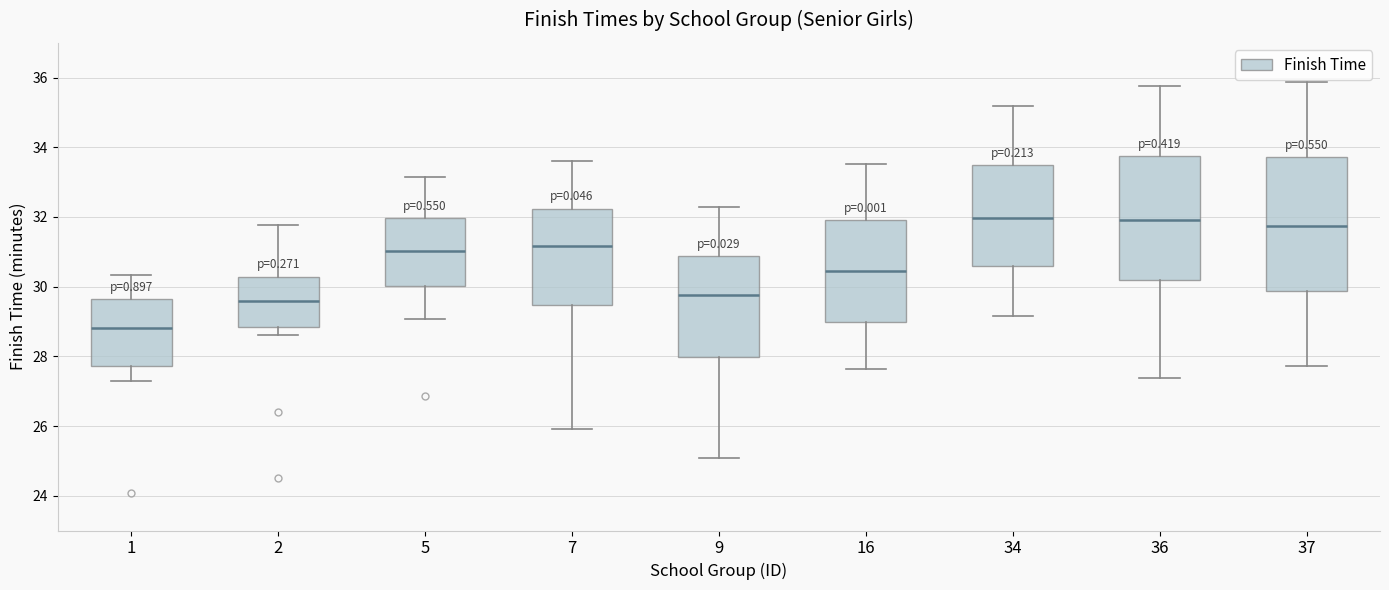

Reading left to right, read every box against the y-axis: the position of its median line, the range the box covers, and the ends of its whiskers. The values are not printed on the chart, so give them approximately, as read against the axis.

1: median 28.8, box 27.8 to 29.6, whiskers 27.2 to 30.4
2: median 29.6, box 28.8 to 30.2, whiskers 28.6 to 31.8
5: median 31.0, box 30.0 to 32.0, whiskers 29.0 to 33.2
7: median 31.2, box 29.4 to 32.2, whiskers 26.0 to 33.6
9: median 29.8, box 28.0 to 30.8, whiskers 25.0 to 32.2
16: median 30.4, box 29.0 to 32.0, whiskers 27.6 to 33.6
34: median 32.0, box 30.6 to 33.4, whiskers 29.2 to 35.2
36: median 32.0, box 30.2 to 33.8, whiskers 27.4 to 35.8
37: median 31.8, box 29.8 to 33.8, whiskers 27.8 to 35.8